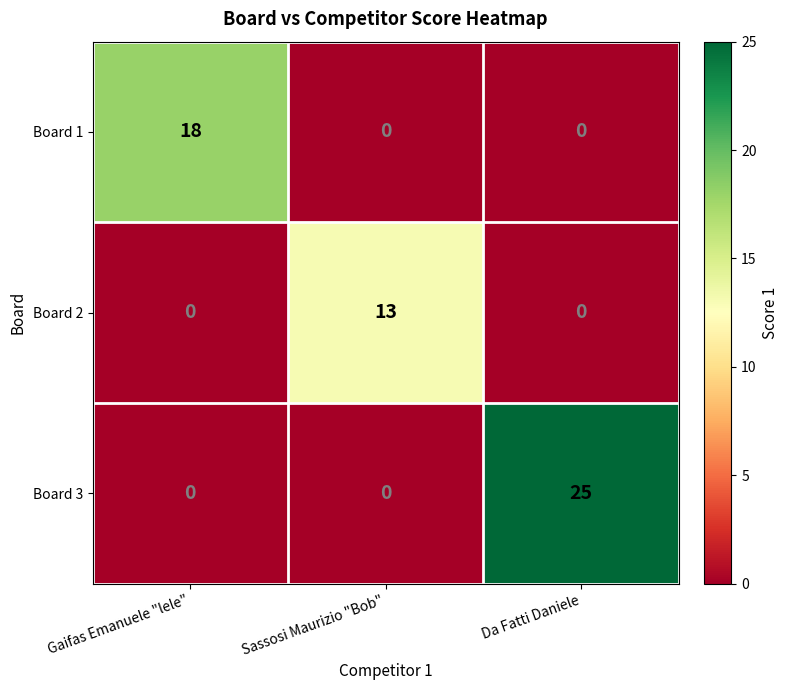

Reading right to left, transcribe all the data shown in this chart.

Board 1: 0	0	18
Board 2: 0	13	0
Board 3: 25	0	0